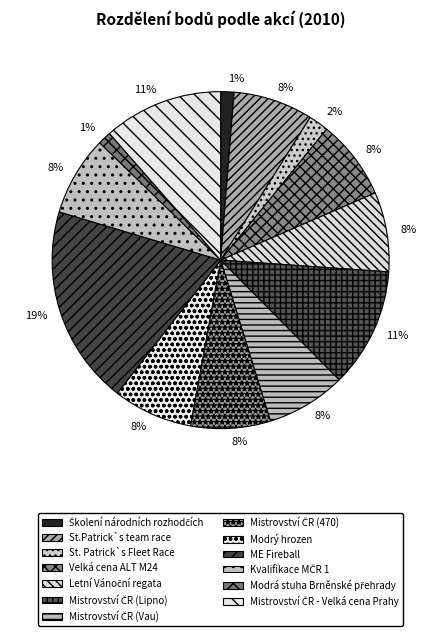

To the nearest percent, what is the difference between the largest and smallest slice percentages?

18%